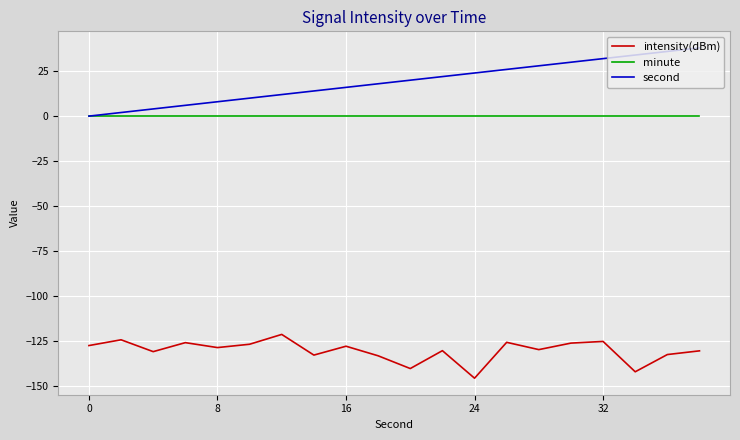

What are all the series names shown in the legend?

intensity(dBm), minute, second